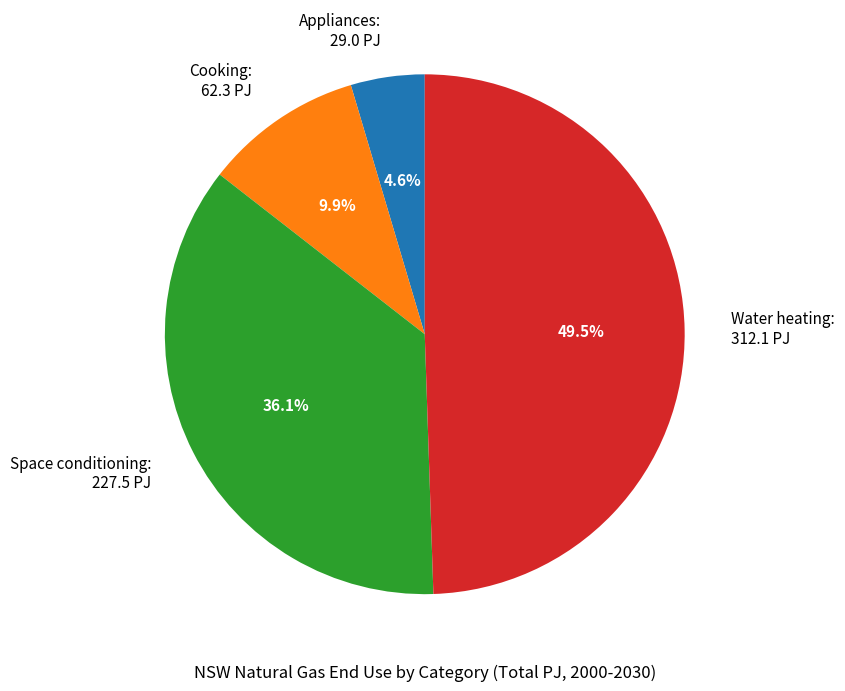

Between Space conditioning: 227.5 PJ and Water heating: 312.1 PJ, which is larger?

Water heating: 312.1 PJ